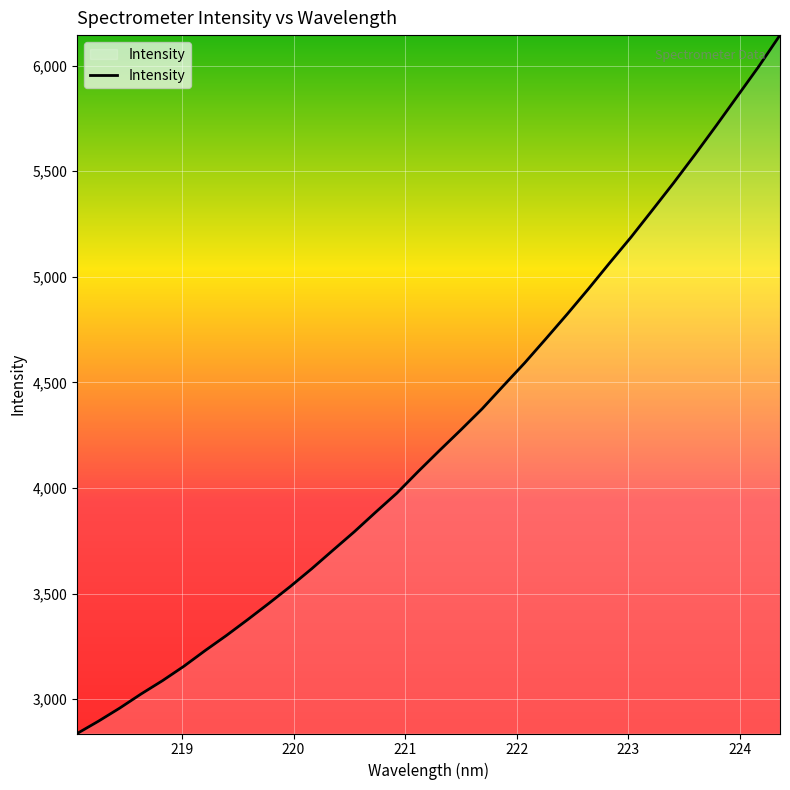

What is the greatest value displayed?

6144.3